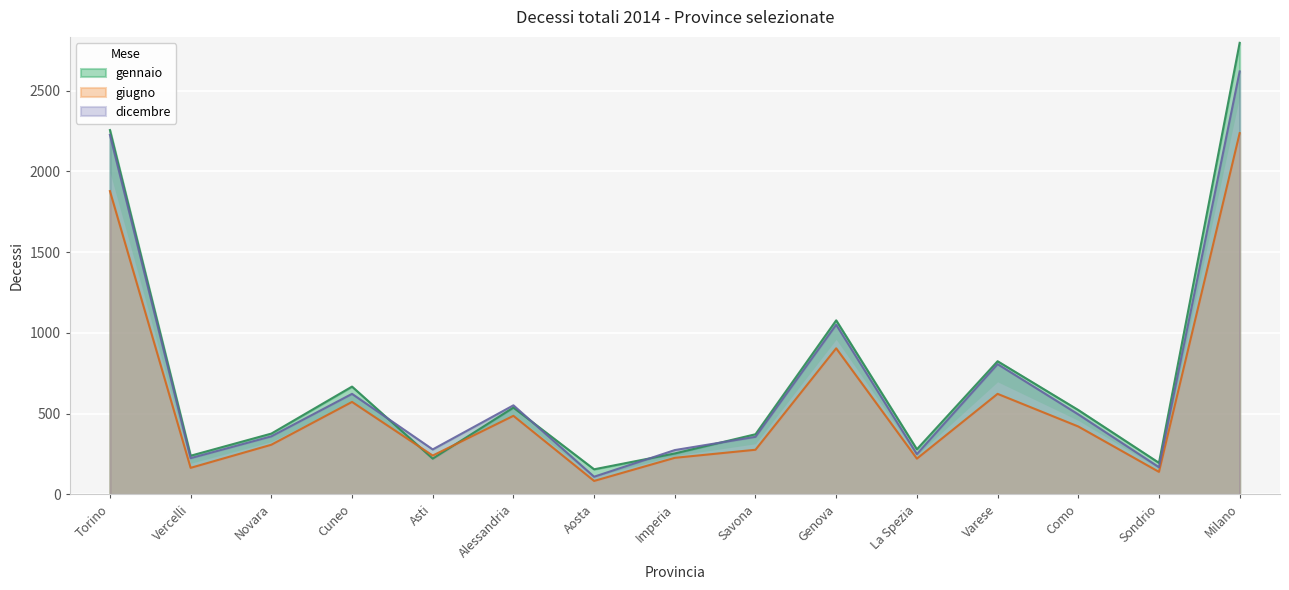

Rank the categories by gennaio value from lowest to highest.

Aosta, Sondrio, Asti, Vercelli, Imperia, La Spezia, Savona, Novara, Como, Alessandria, Cuneo, Varese, Genova, Torino, Milano